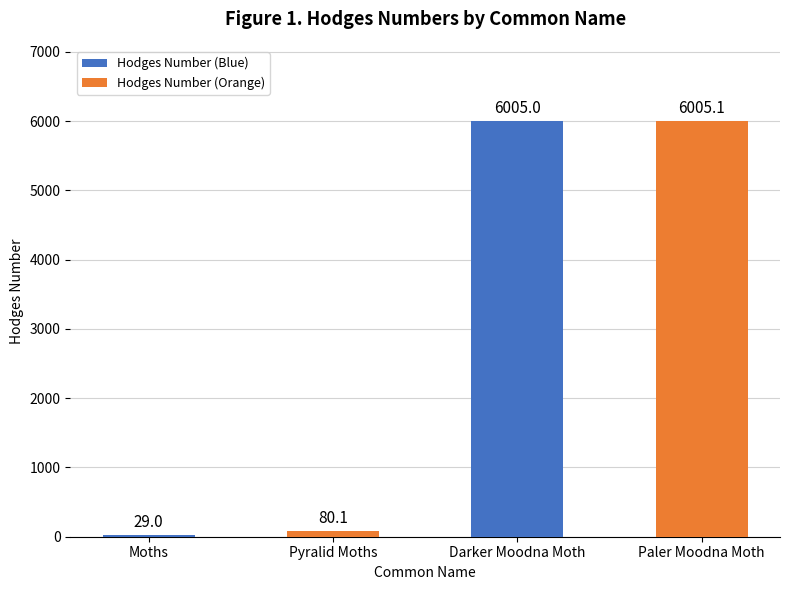

At which label is the value closest to 3017?

Pyralid Moths